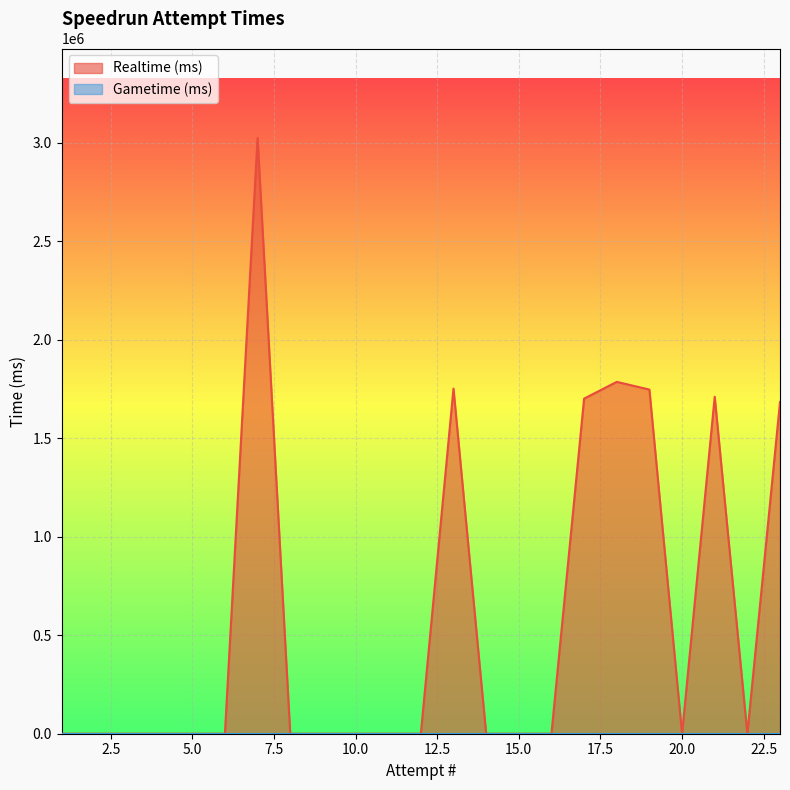

Reading left to right, list all the values displayed in this chart.

1=0	2=0	3=0	4=0	5=0	6=0	7=3025011	8=0	9=0	10=0	11=0	12=0	13=1752207	14=0	15=0	16=0	17=1701281	18=1786328	19=1747221	20=0	21=1710660	22=0	23=1683943